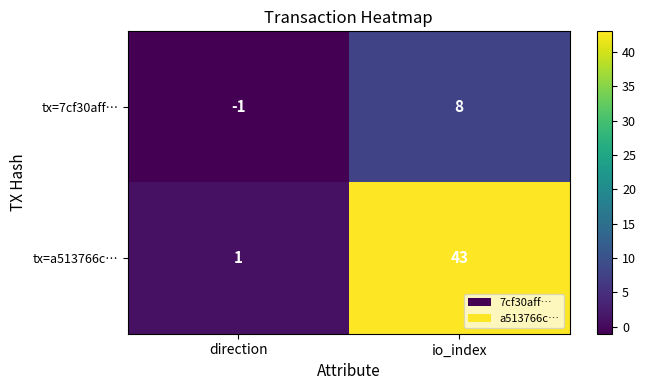

Rank the series by their average value, from highest to lowest.

tx=a513766c…, tx=7cf30aff…